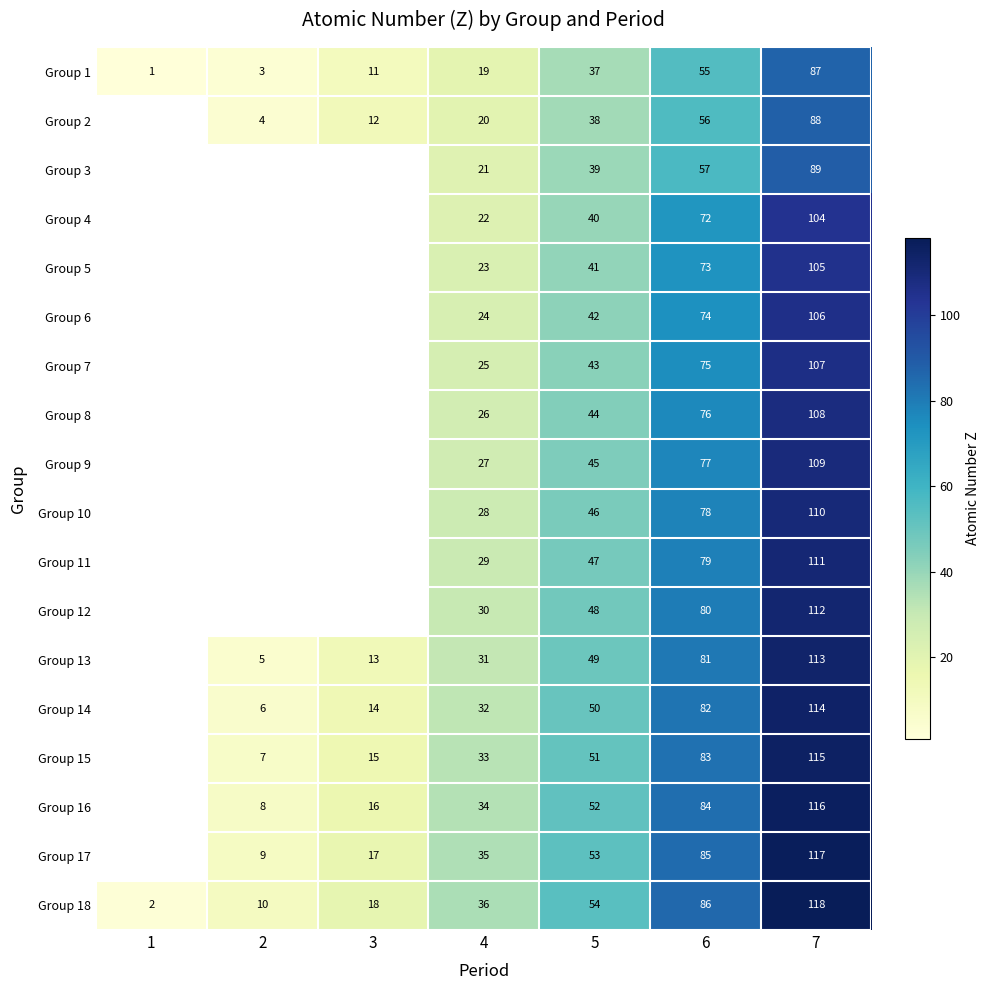

Is the value of Group 18 at 7 greater than the value of Group 2 at 7?

Yes